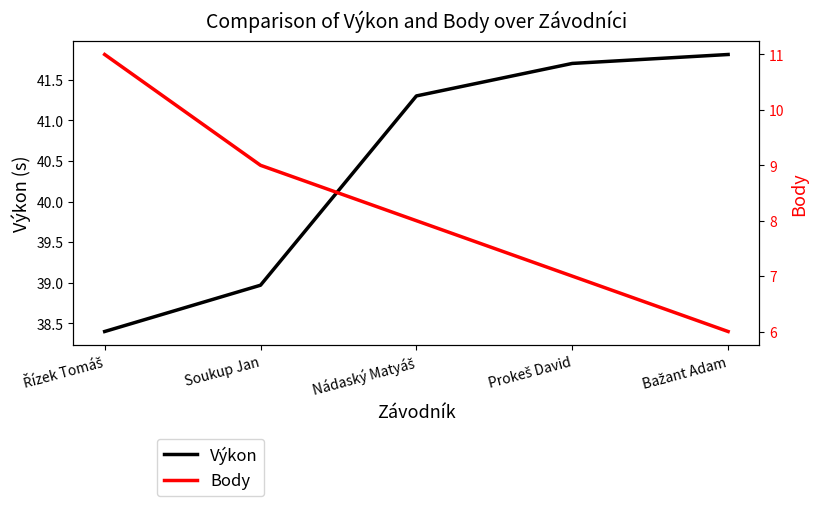

Where does the Výkon series first go above 41?

Nádaský Matyáš